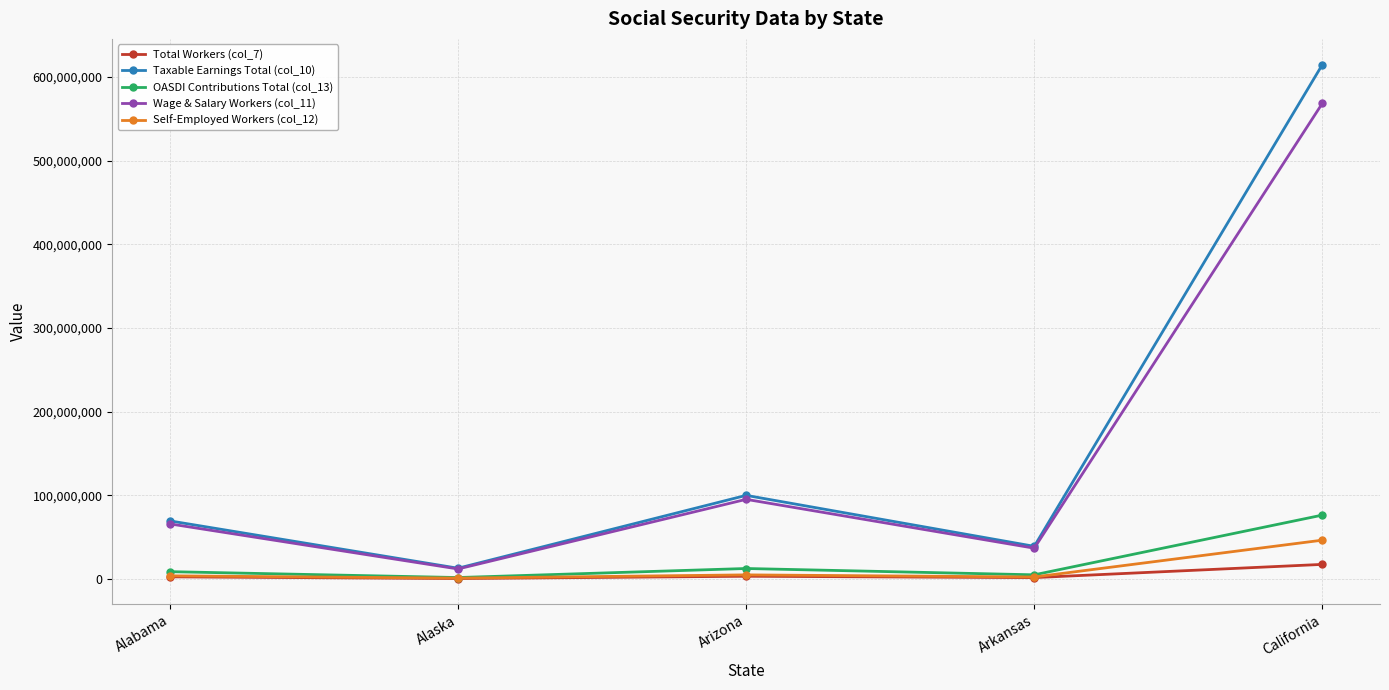

Which series has the widest spread of values?

Taxable Earnings Total (col_10)